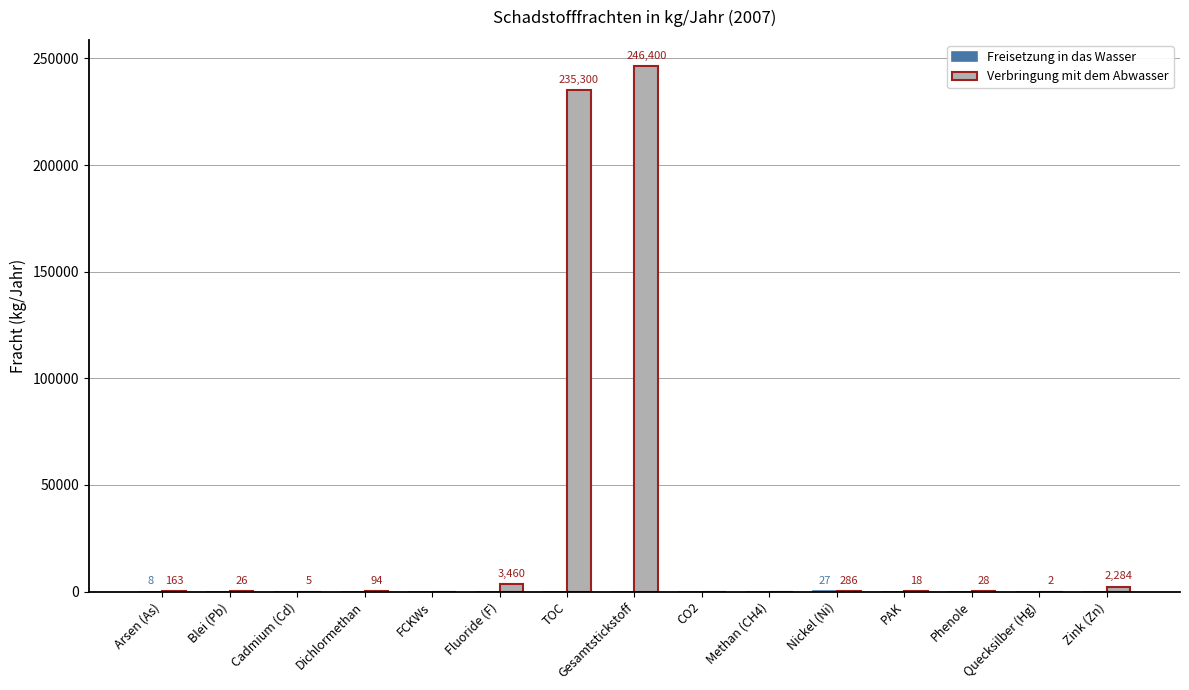

Which label corresponds to the largest value in the chart?

Gesamtstickstoff